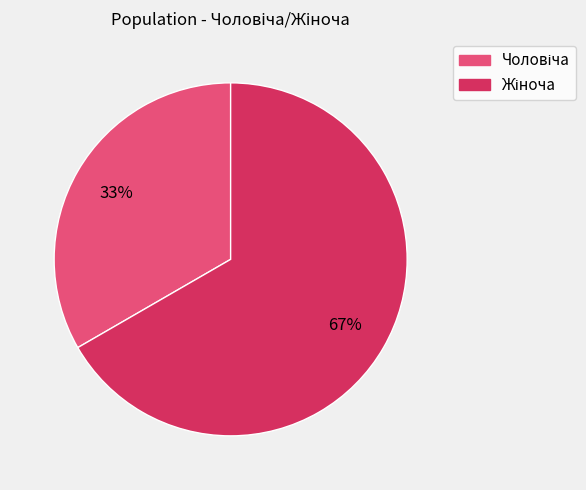

Is there a majority slice in this chart?

Yes